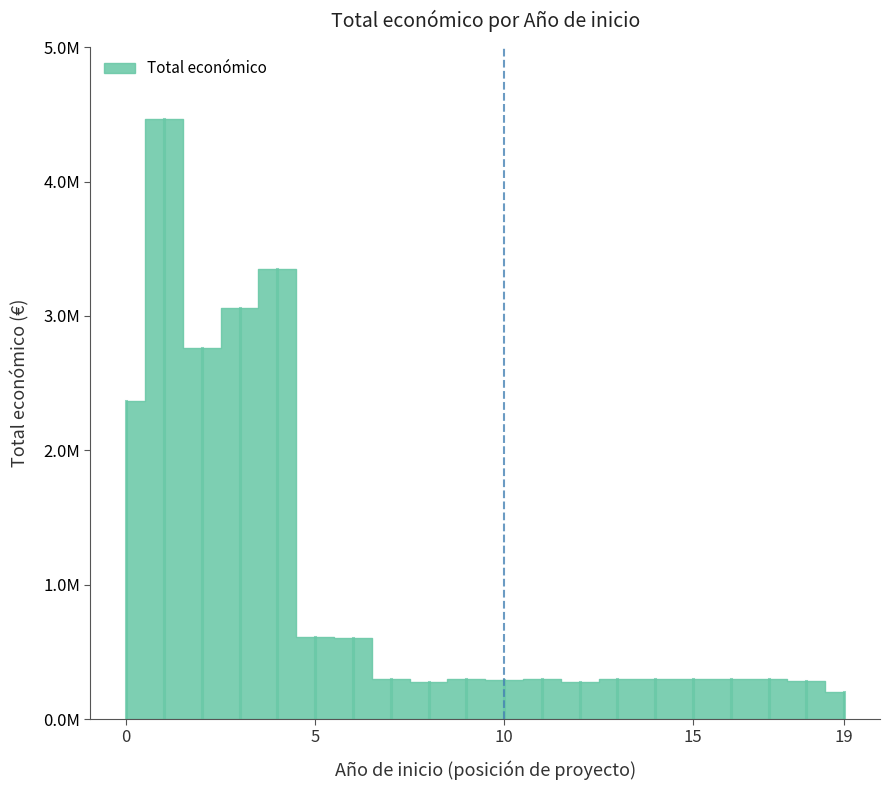

How many data points does each series have?

20